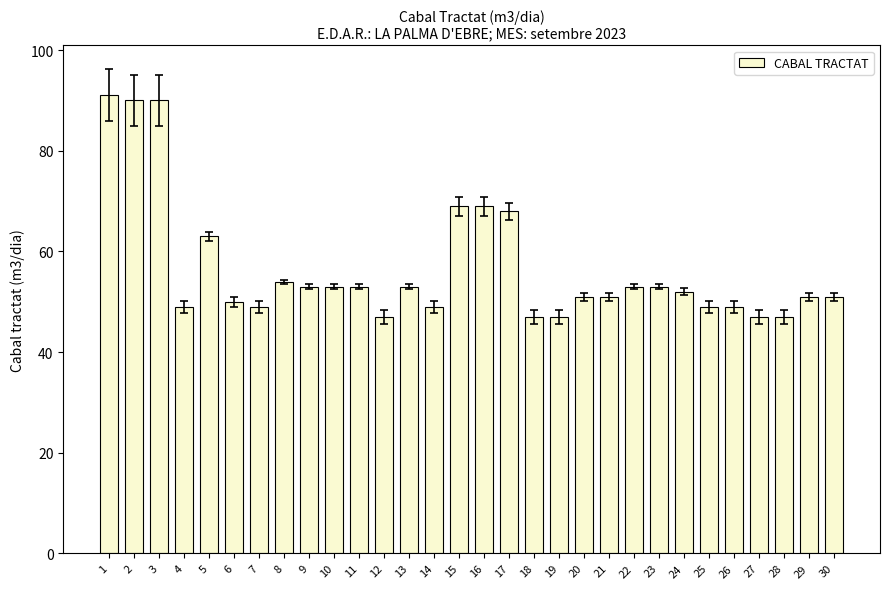

Read the value at 19, to the nearest 5.

45